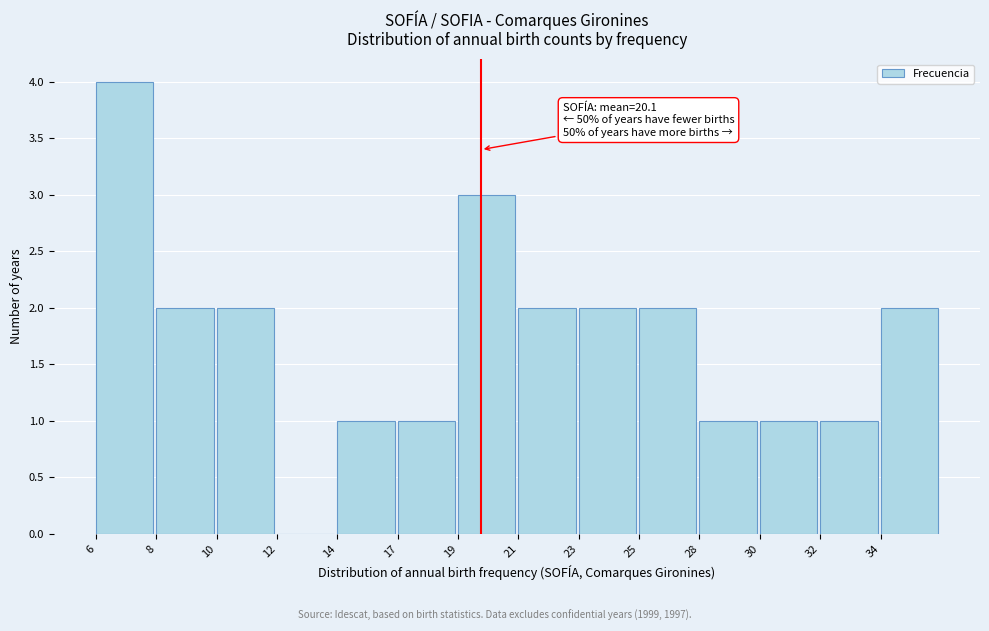

Reading right to left, what are all the values shown in this chart?

34=2	32=1	30=1	28=1	25=2	23=2	21=2	19=3	17=1	14=1	12=0	10=2	8=2	6=4